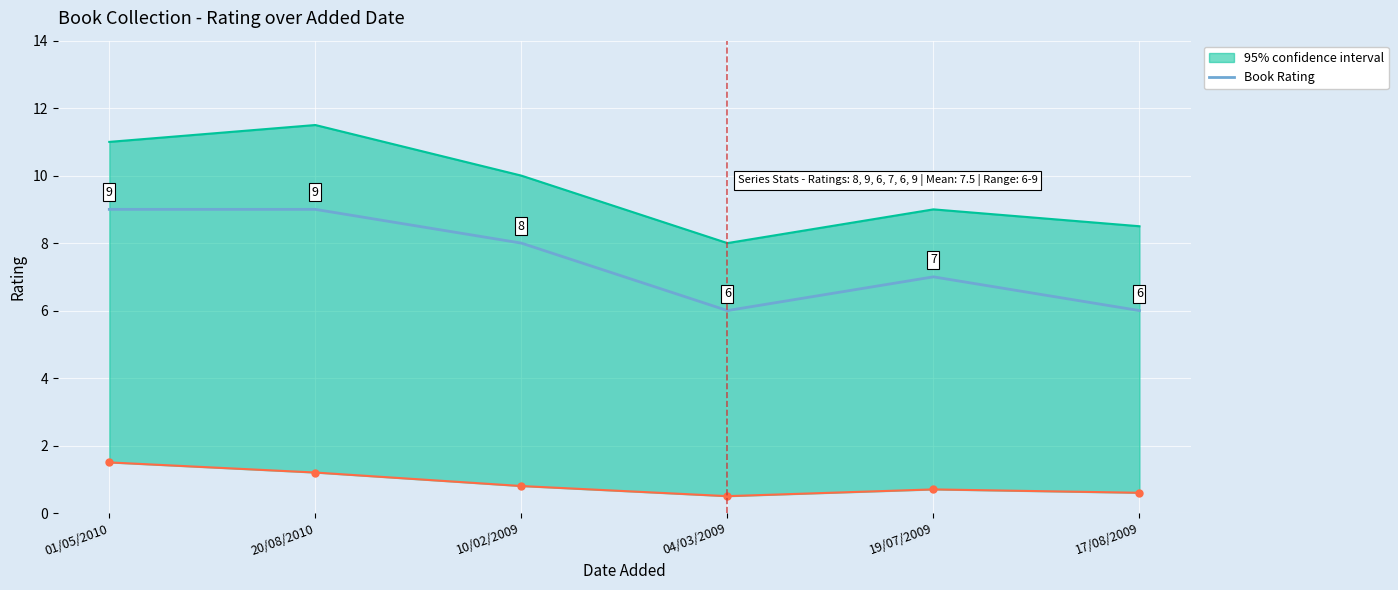

What is the average value?

8